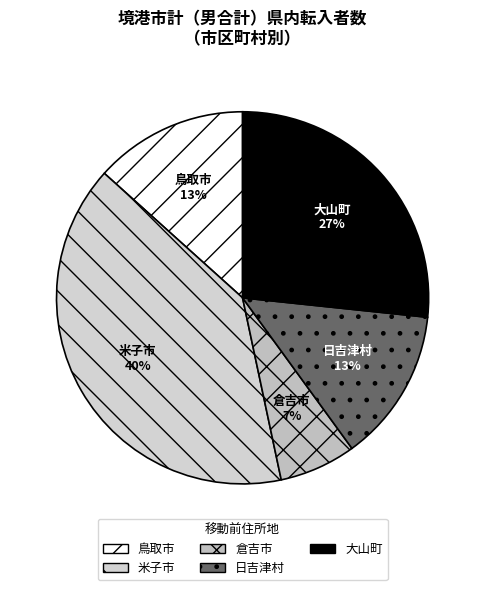

Is there a majority slice in this chart?

No